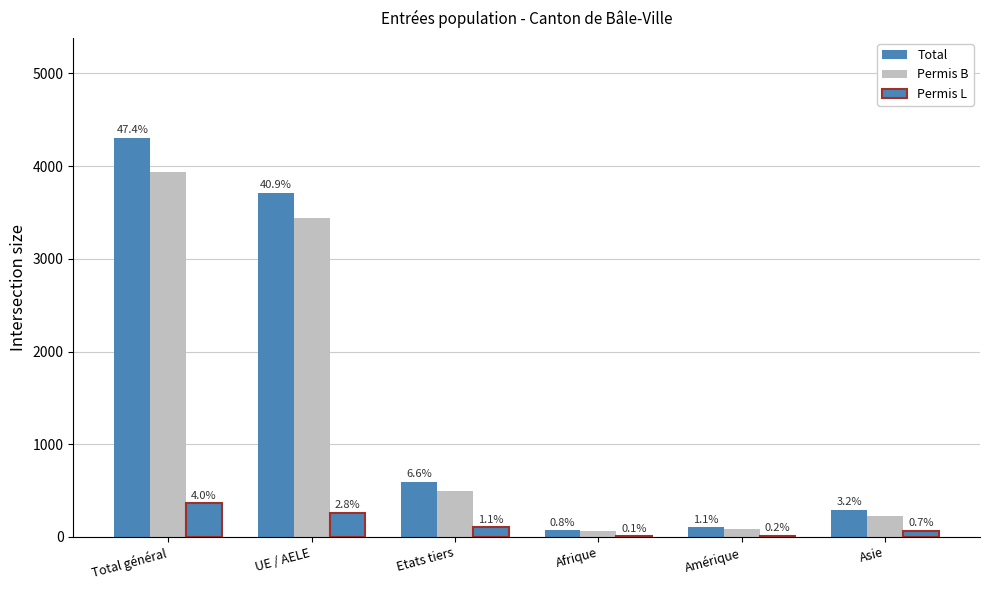

Are the bars grouped side by side (vs. stacked)?

Yes